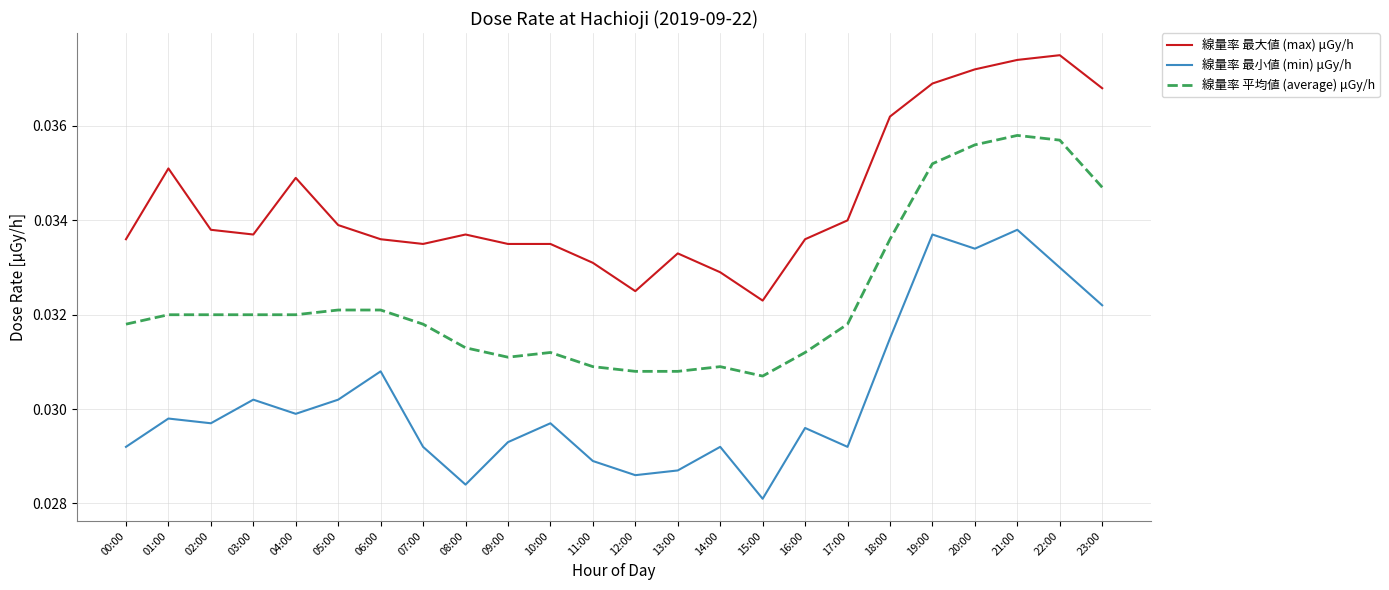

At which label is 線量率 最大値 (max) μGy/h closest to 0?

15:00